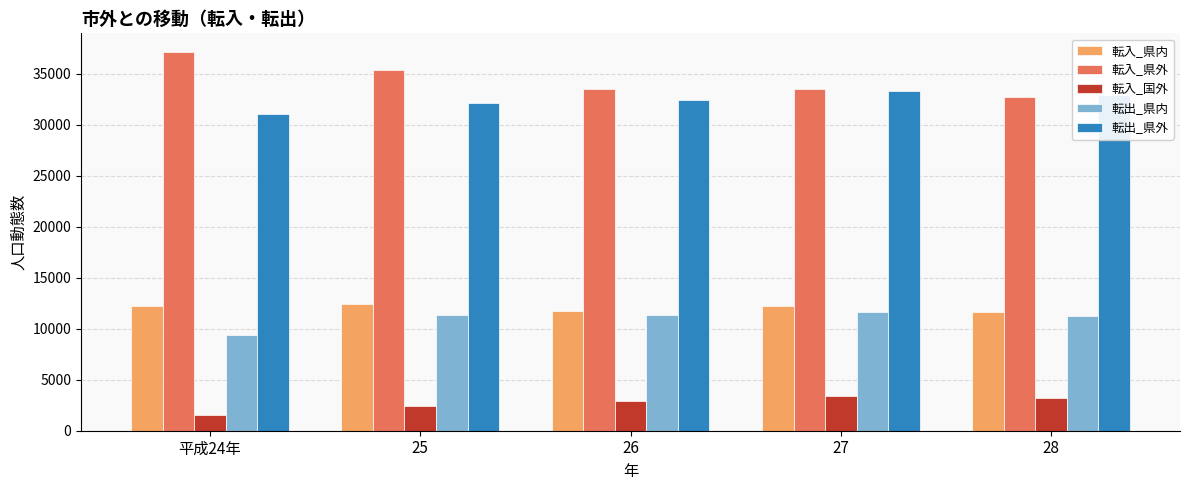

Which series has the widest spread of values?

転入_県外